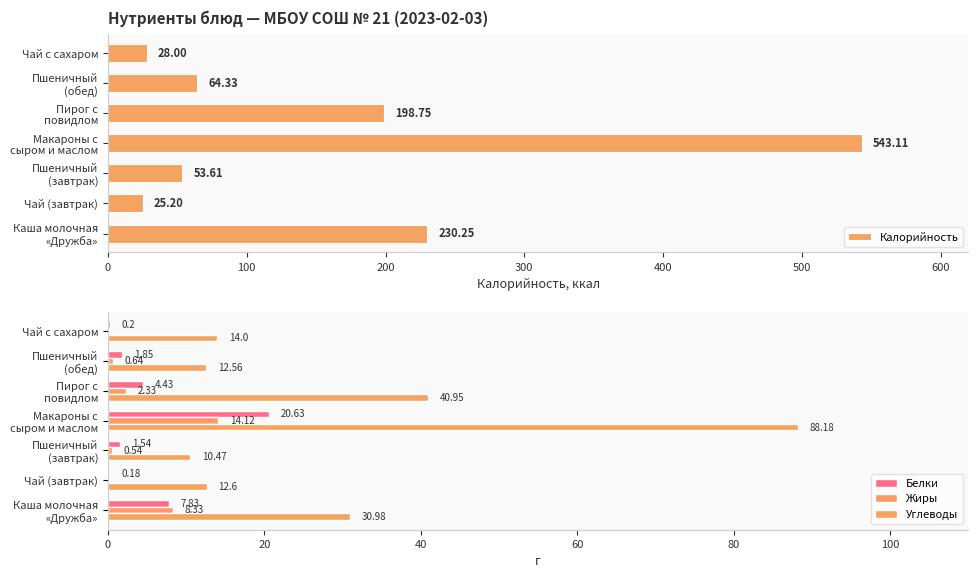

Are the bars grouped side by side (vs. stacked)?

Yes